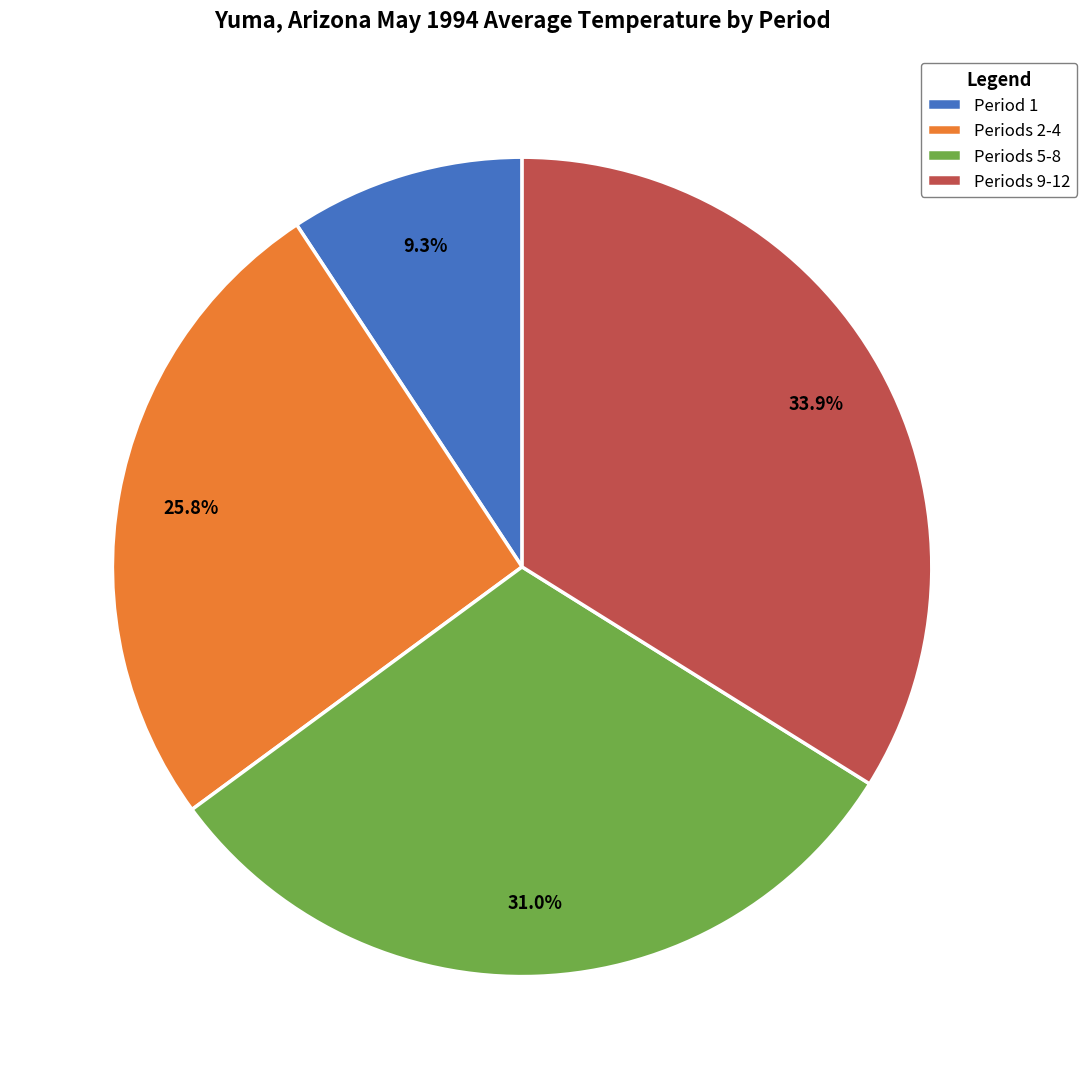

Count the number of slices in the pie.

4